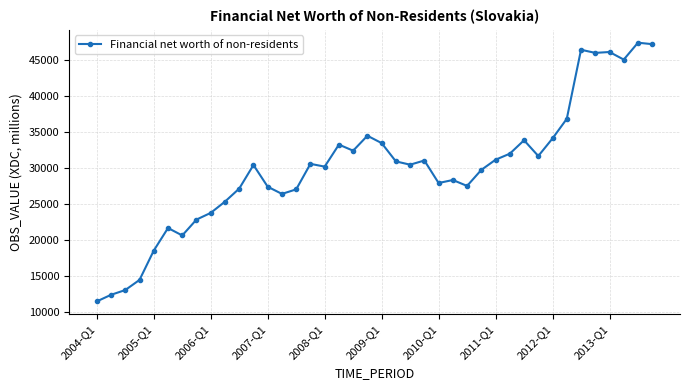

What is the smallest value displayed?

11468.7